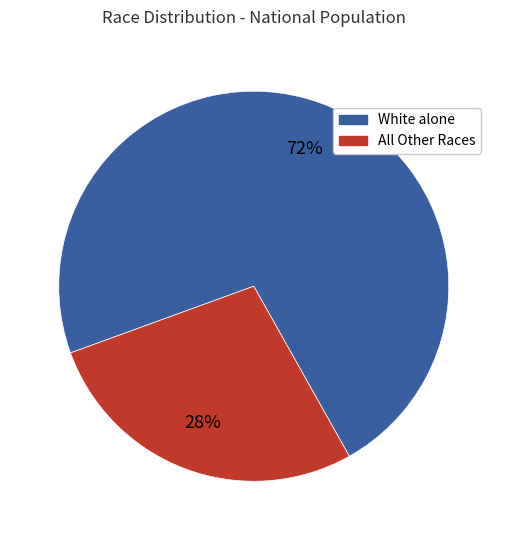

Is there any slice that represents more than half of the pie?

Yes